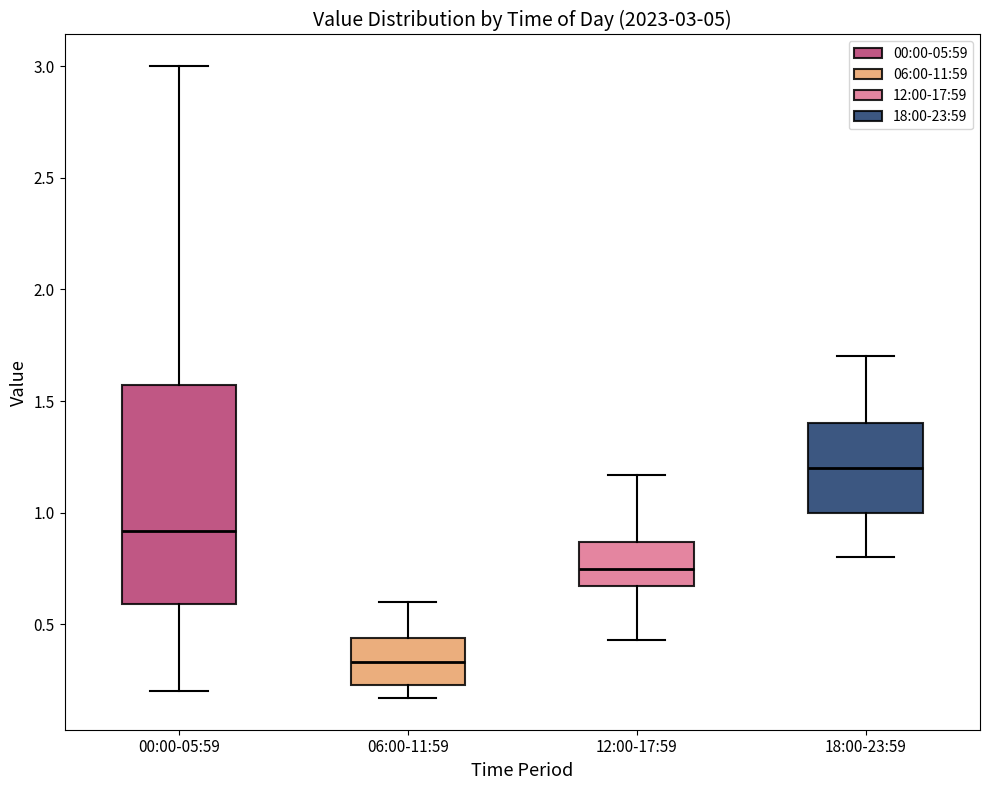

Which box's median line is the highest?

18:00-23:59